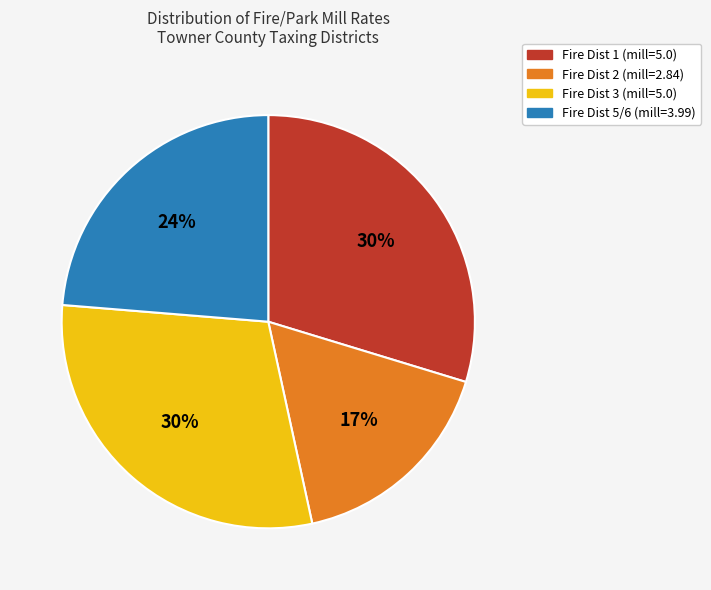

To the nearest percent, what is the average slice percentage?

25%